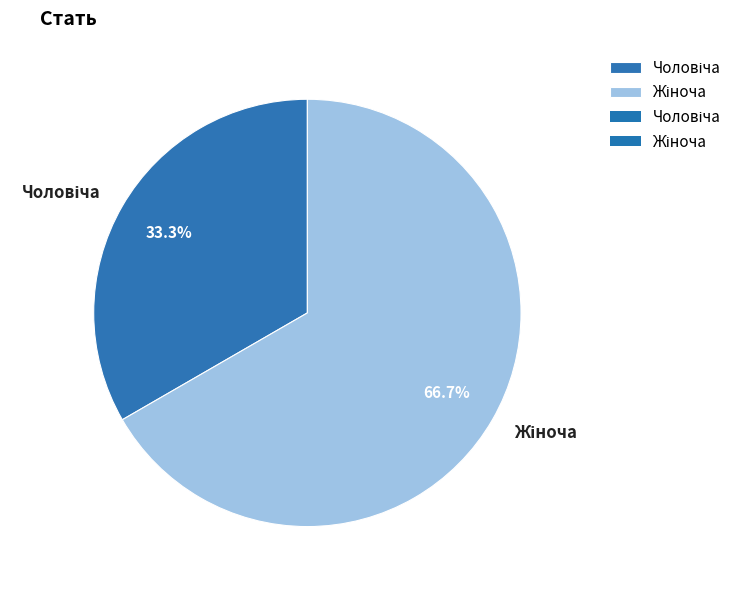

Does any single category account for the majority?

Yes